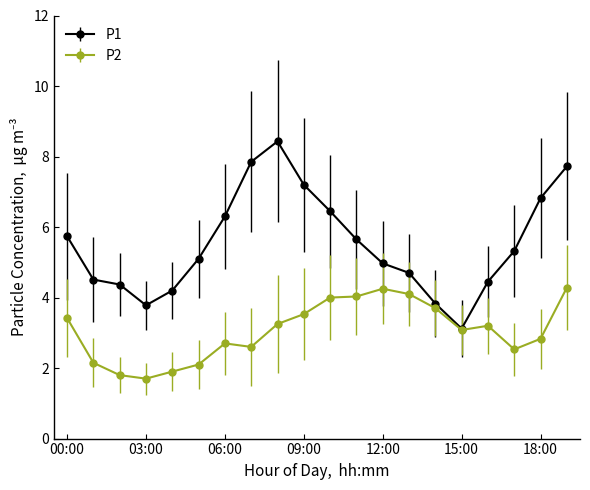

List the series in order of their overall mean, highest first.

P1, P2